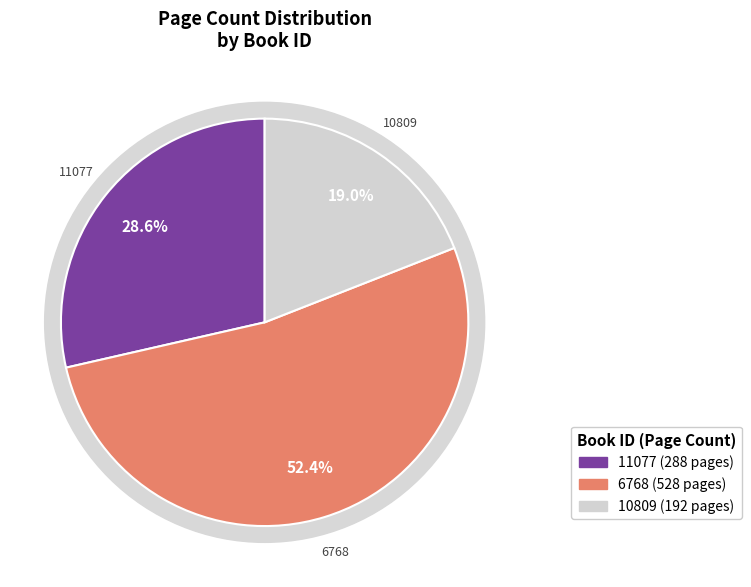

Is there any slice that represents more than half of the pie?

Yes